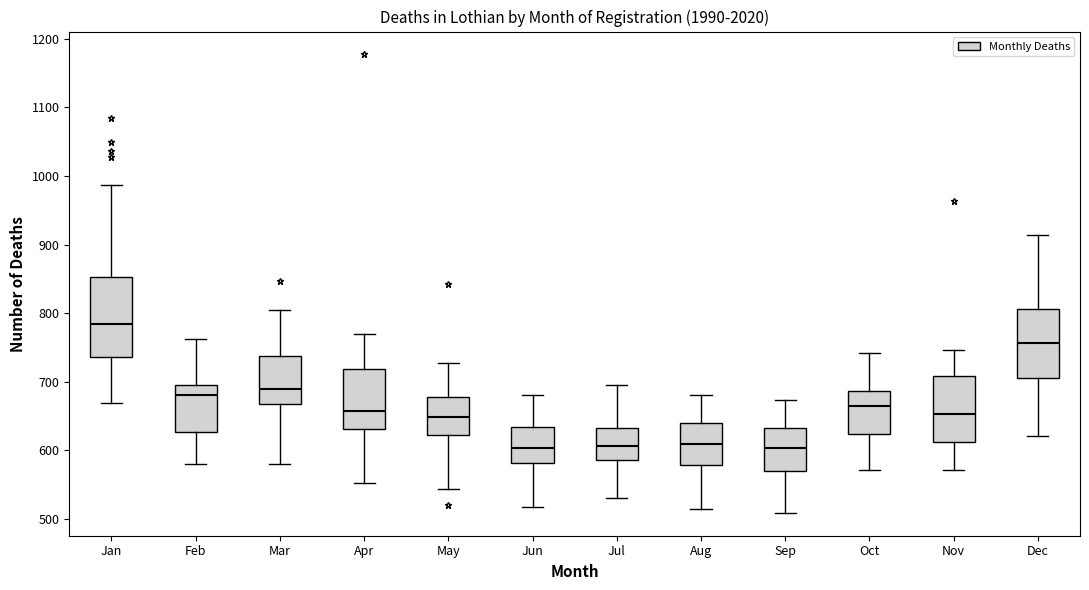

Reading left to right, read every box against the y-axis: the position of its median line, the range the box covers, and the ends of its whiskers. The values are not printed on the chart, so give them approximately, as read against the axis.

Jan: median 780, box 740 to 850, whiskers 670 to 990
Feb: median 680, box 630 to 700, whiskers 580 to 760
Mar: median 690, box 670 to 740, whiskers 580 to 800
Apr: median 660, box 630 to 720, whiskers 550 to 770
May: median 650, box 620 to 680, whiskers 540 to 730
Jun: median 600, box 580 to 630, whiskers 520 to 680
Jul: median 610, box 590 to 630, whiskers 530 to 700
Aug: median 610, box 580 to 640, whiskers 520 to 680
Sep: median 600, box 570 to 630, whiskers 510 to 670
Oct: median 670, box 620 to 690, whiskers 570 to 740
Nov: median 650, box 610 to 710, whiskers 570 to 750
Dec: median 760, box 710 to 810, whiskers 620 to 910